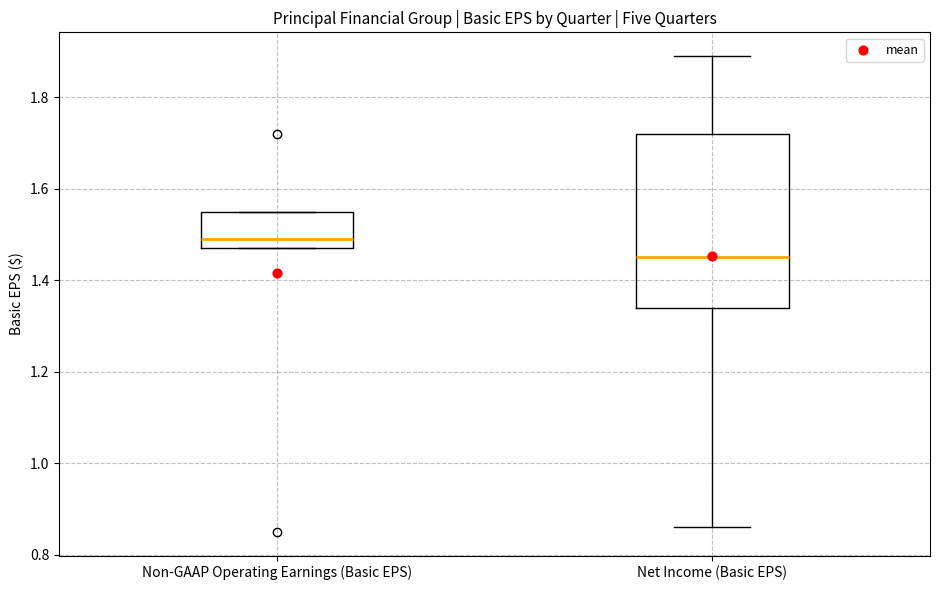

Comparing the boxes themselves (not the whiskers), which one is the tallest?

Net Income (Basic EPS)